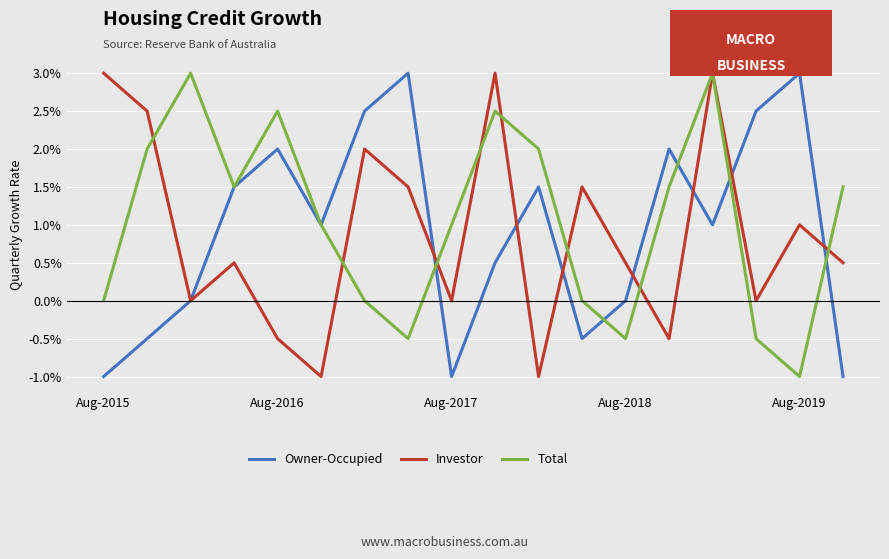

Does the chart display data point markers on the line(s)?

No